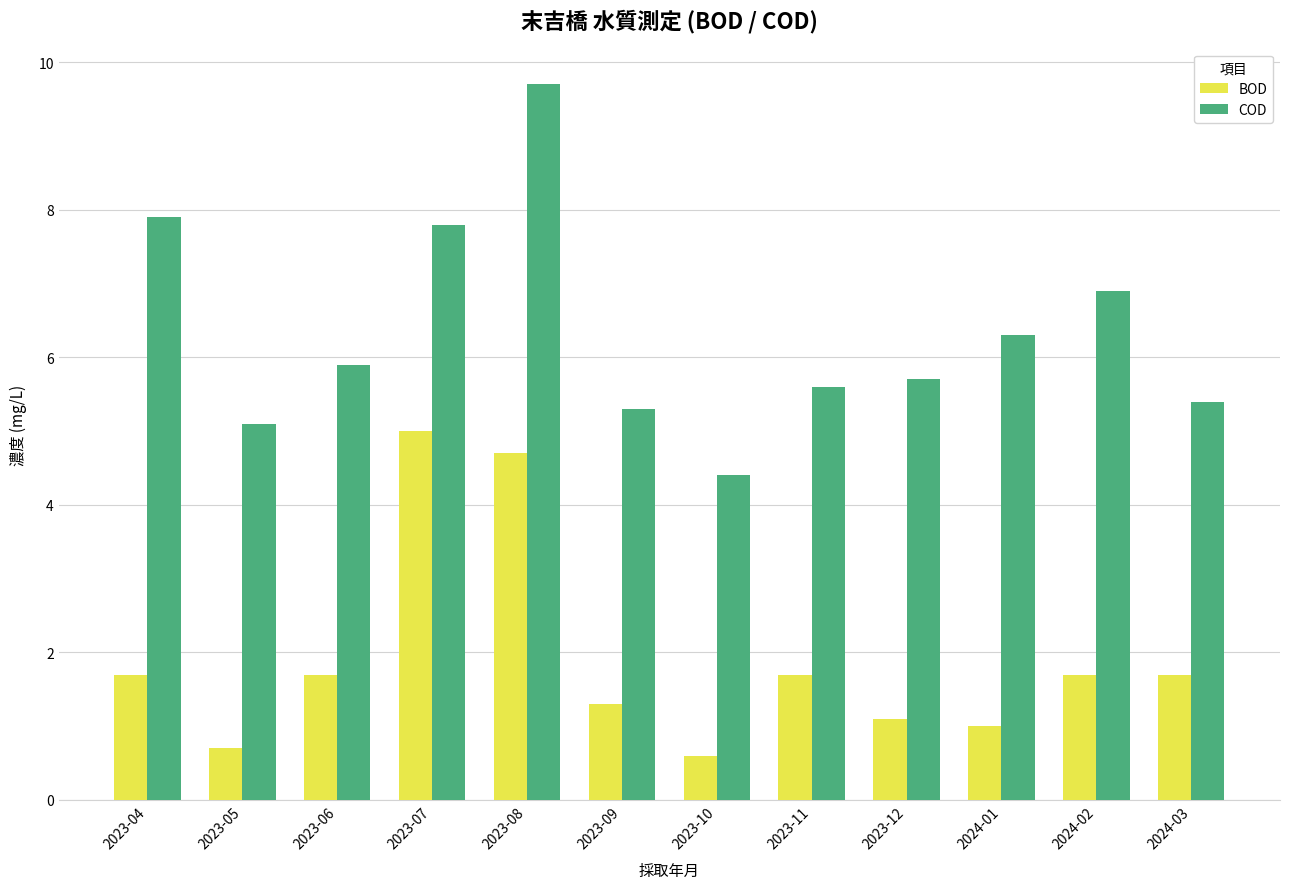

What is the difference between the highest and lowest values at 2024-03?

3.7